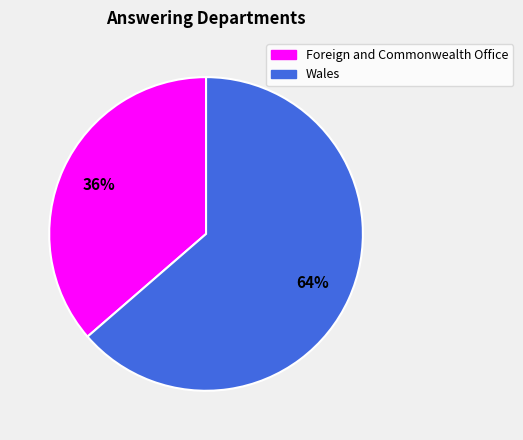

Does any single category account for the majority?

Yes